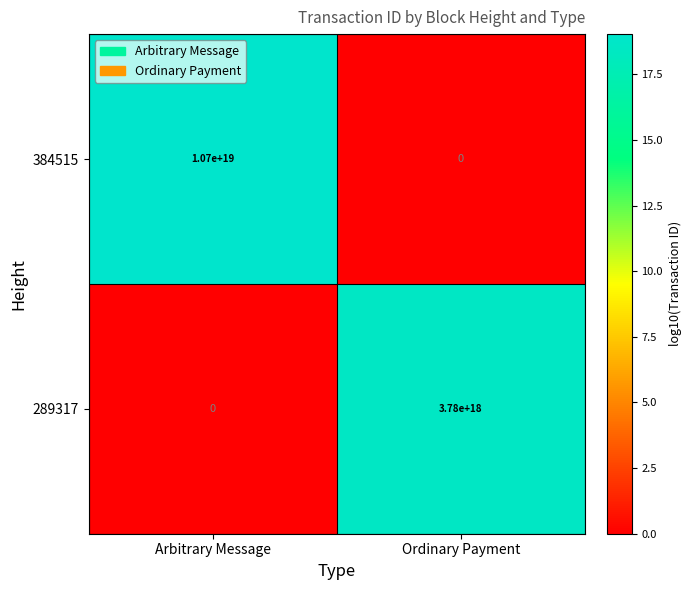

At which label is 384515 closest to 5350000000000000000?

Arbitrary Message